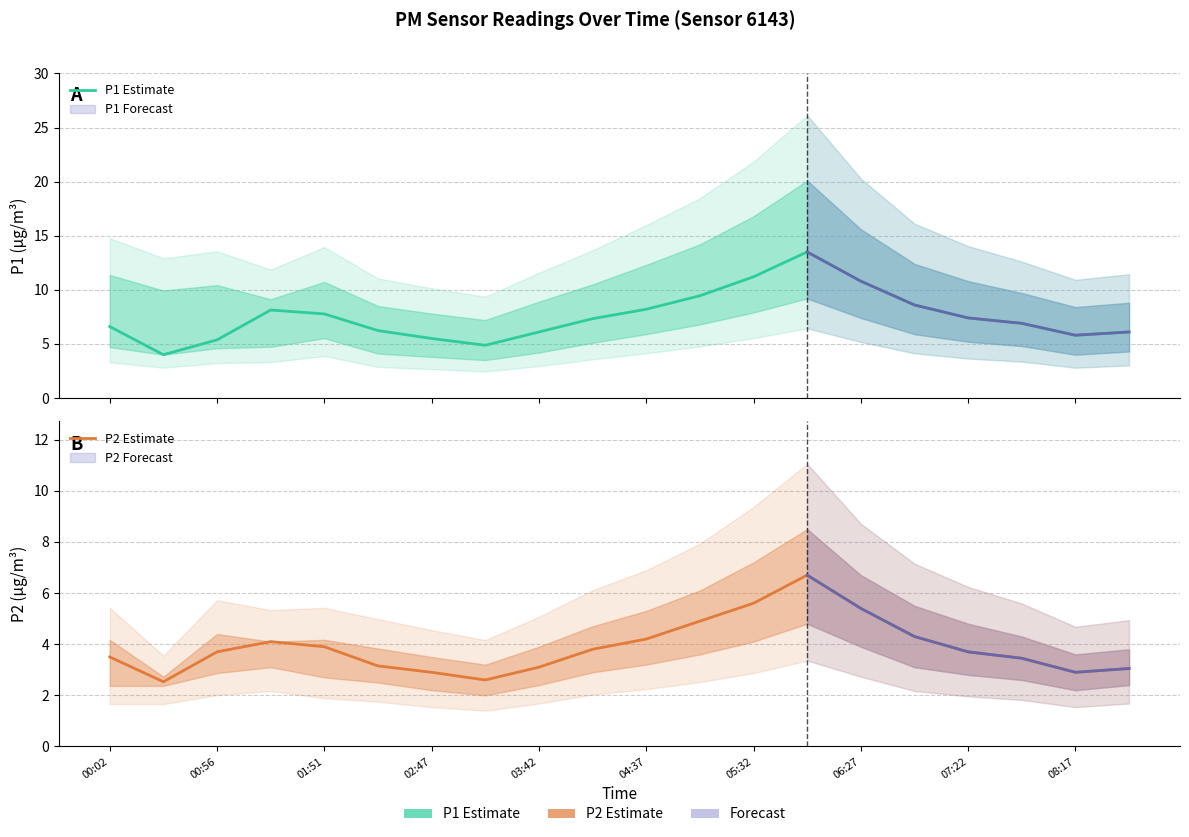

What is the difference between the highest and lowest values at 03:42?

3.0